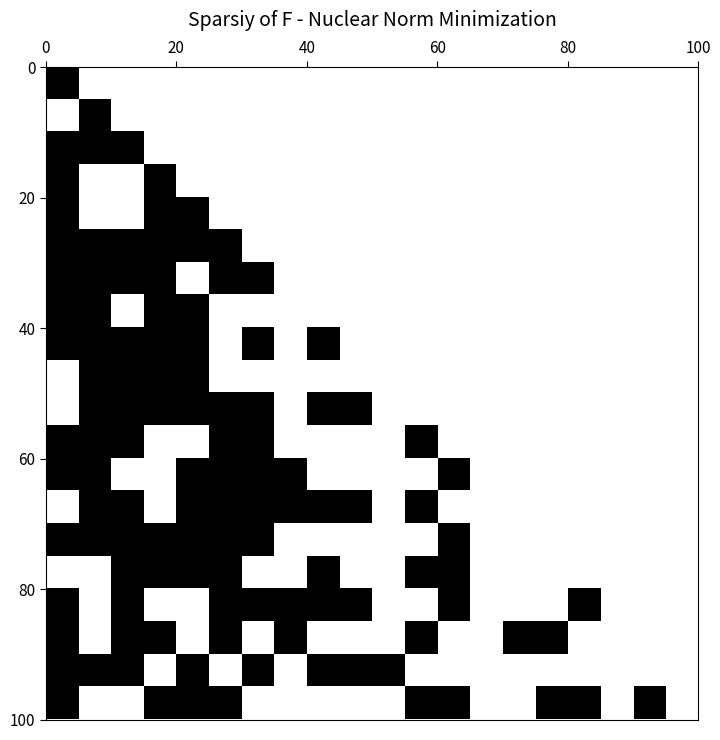

Count the number of categories in the chart.

20